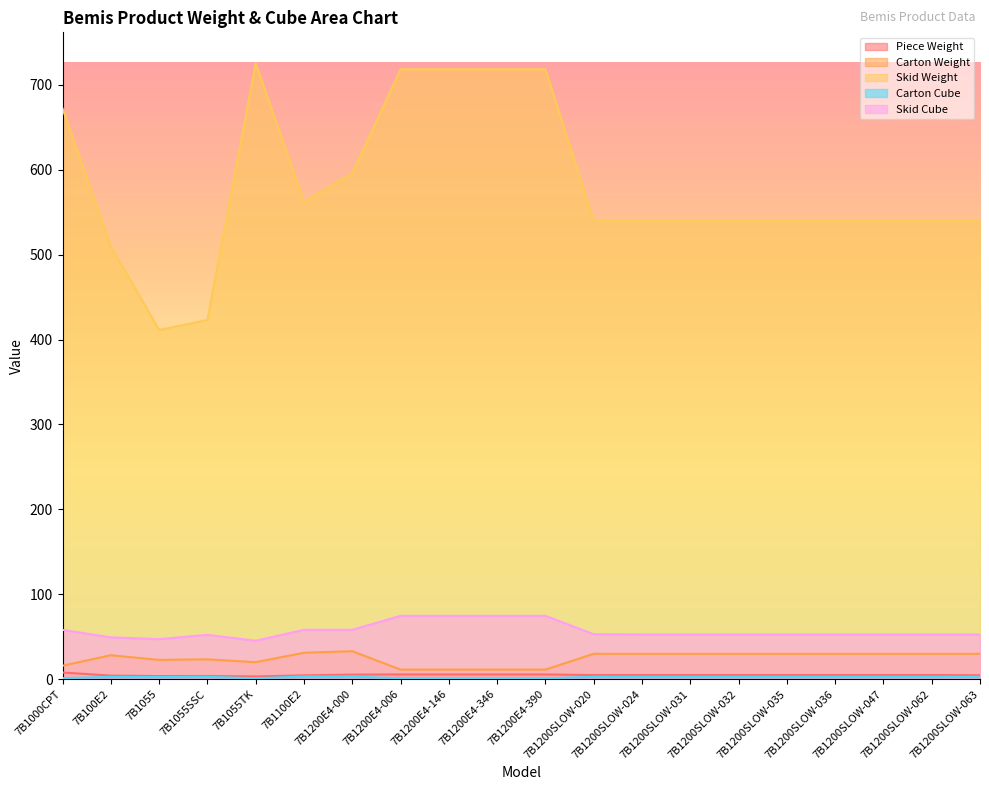

True or false: Piece Weight and Carton Weight intersect in this chart.

False